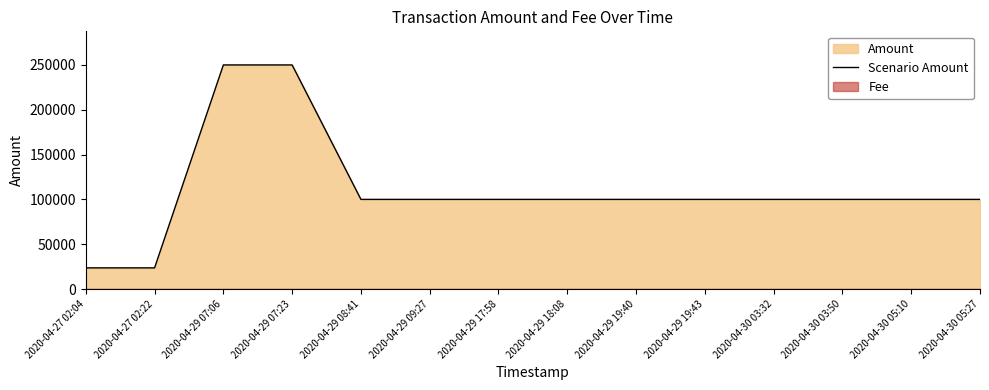

What is the change in value from 2020-04-29 07:06 to 2020-04-29 09:27?

-149999